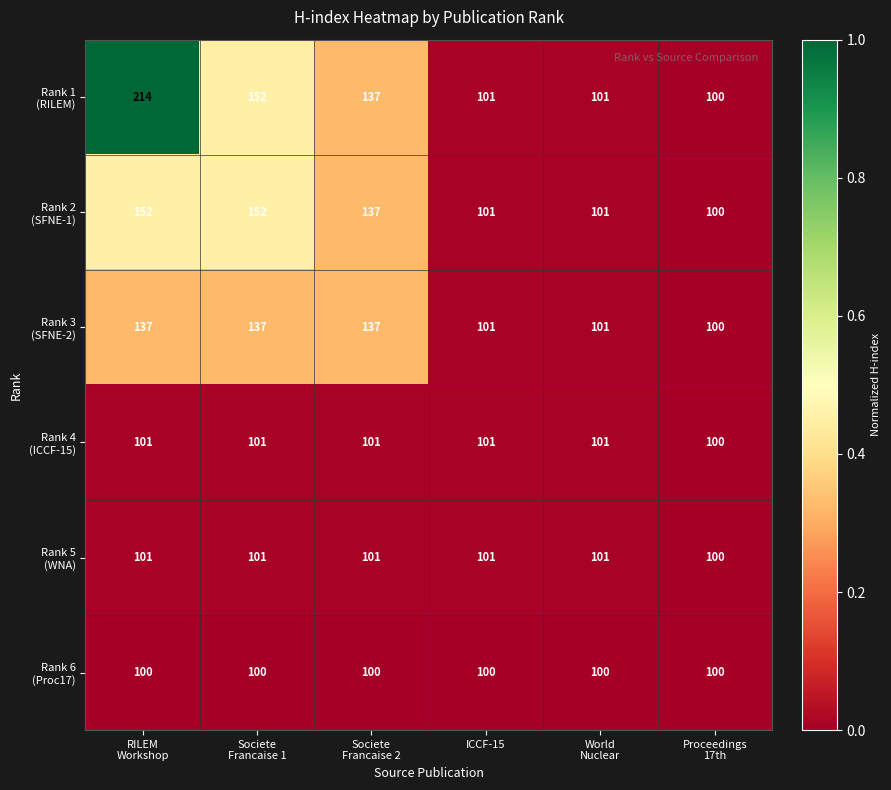

How many distinct data groups are displayed?

6